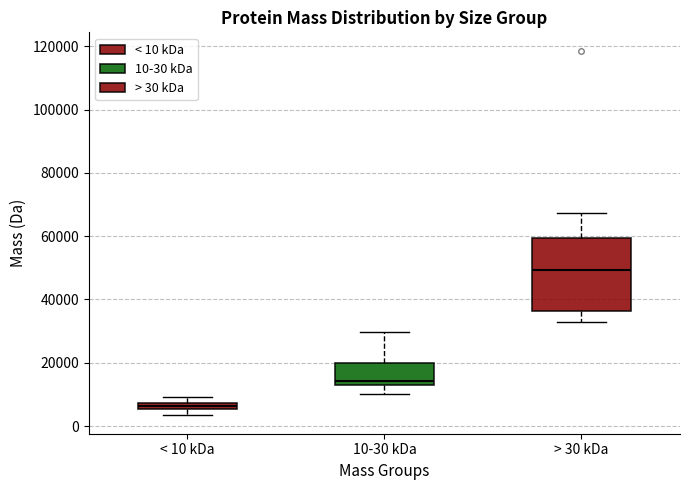

Where is the upper edge of the box for < 10 kDa on the y-axis? The values are not printed on the chart, so give them approximately, as read against the axis.

8000